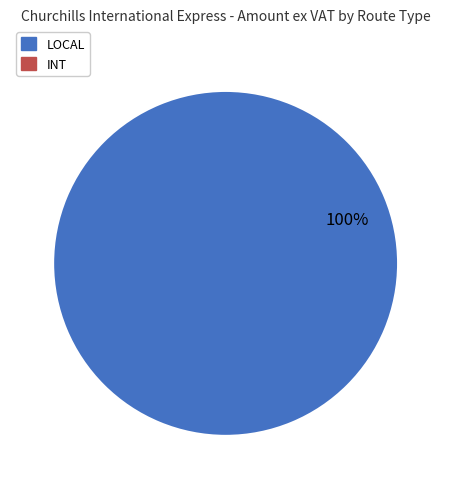

How many slices are in this pie chart?

1